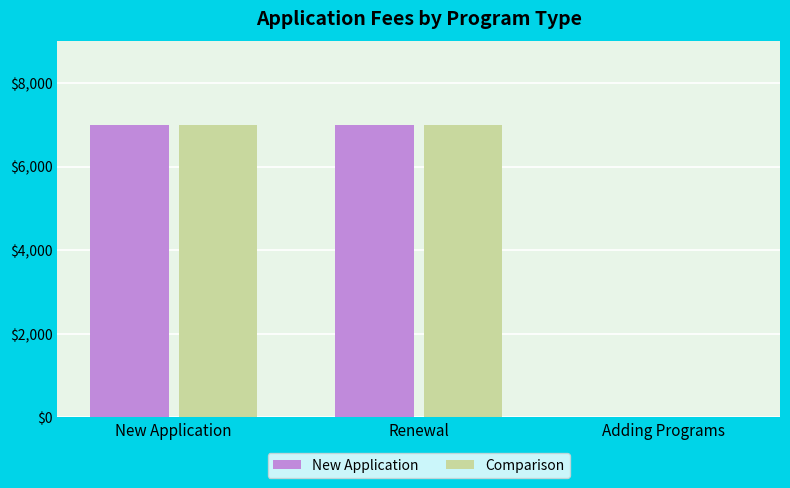

How many distinct data groups are displayed?

2